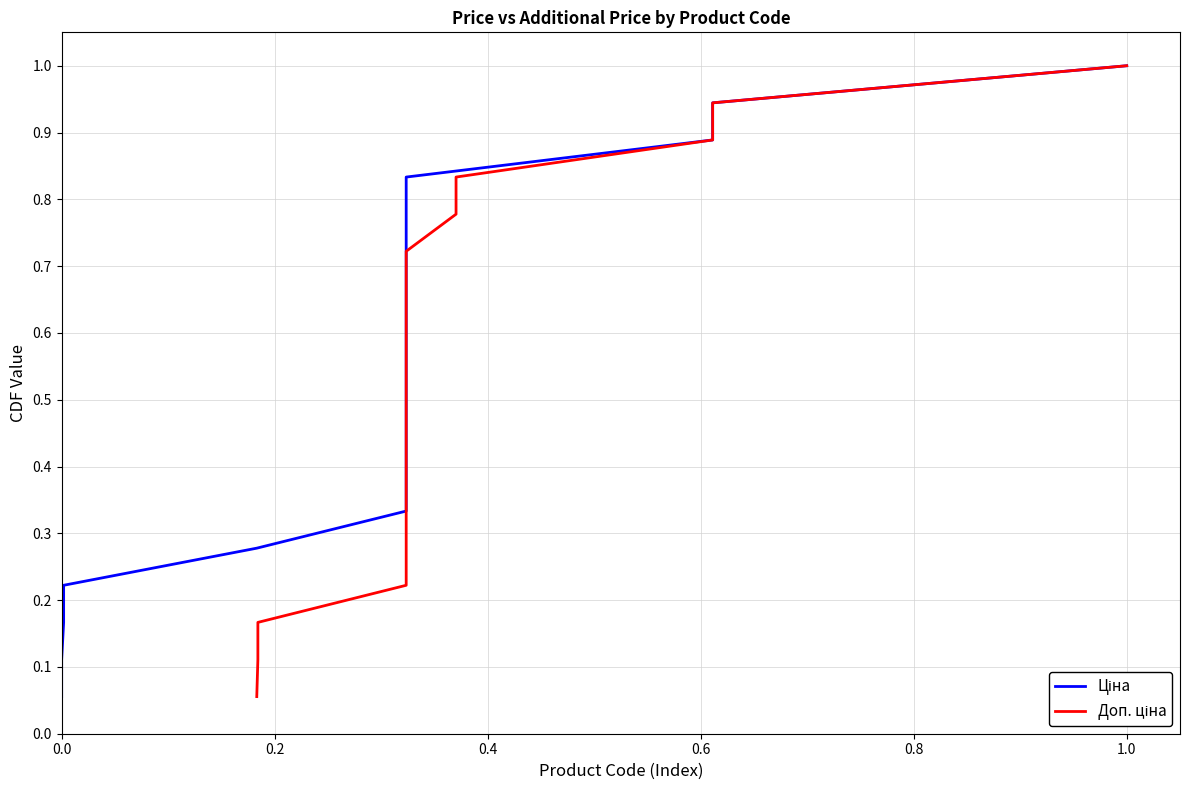

True or false: Доп. ціна and Ціна intersect in this chart.

False